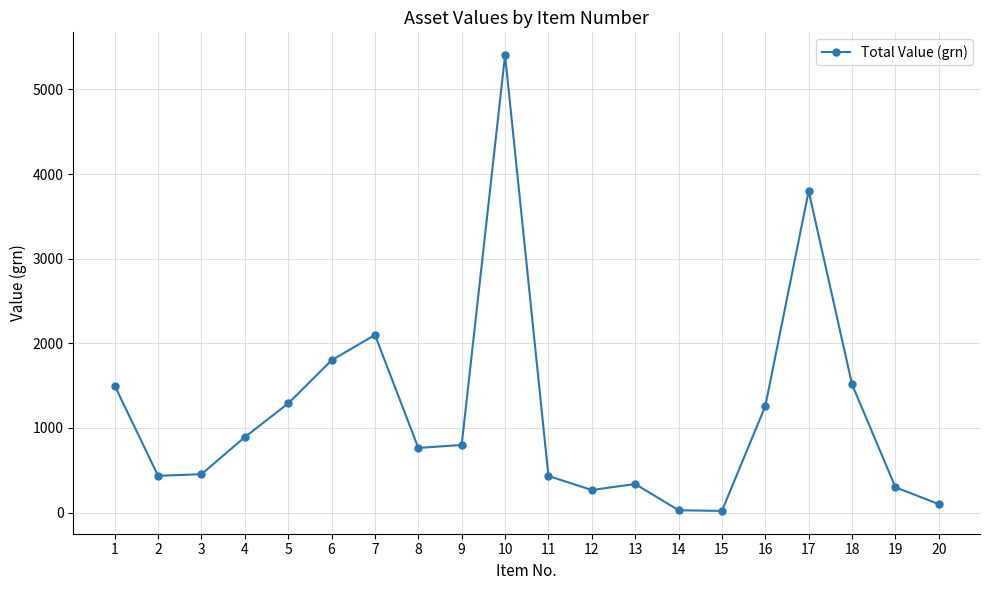

How many categories are shown in the chart?

20